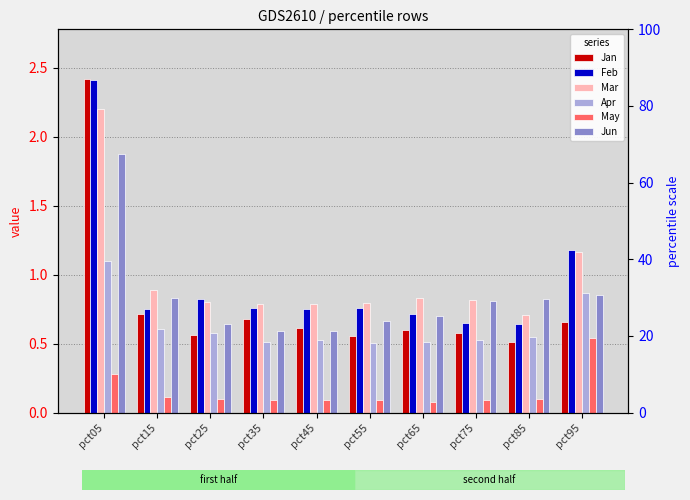

Rank the series at pct65 from lowest to highest value.

May, Apr, Jan, Jun, Feb, Mar